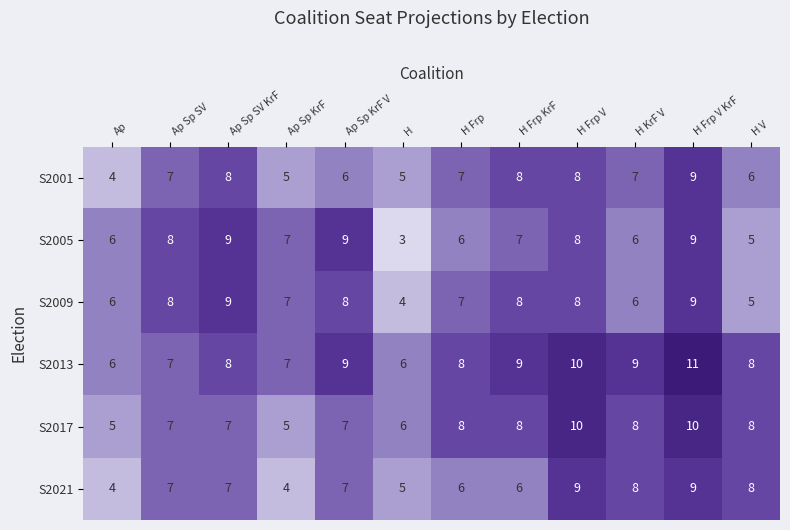

What is the spread (max minus min) of values at Ap Sp KrF V?

3